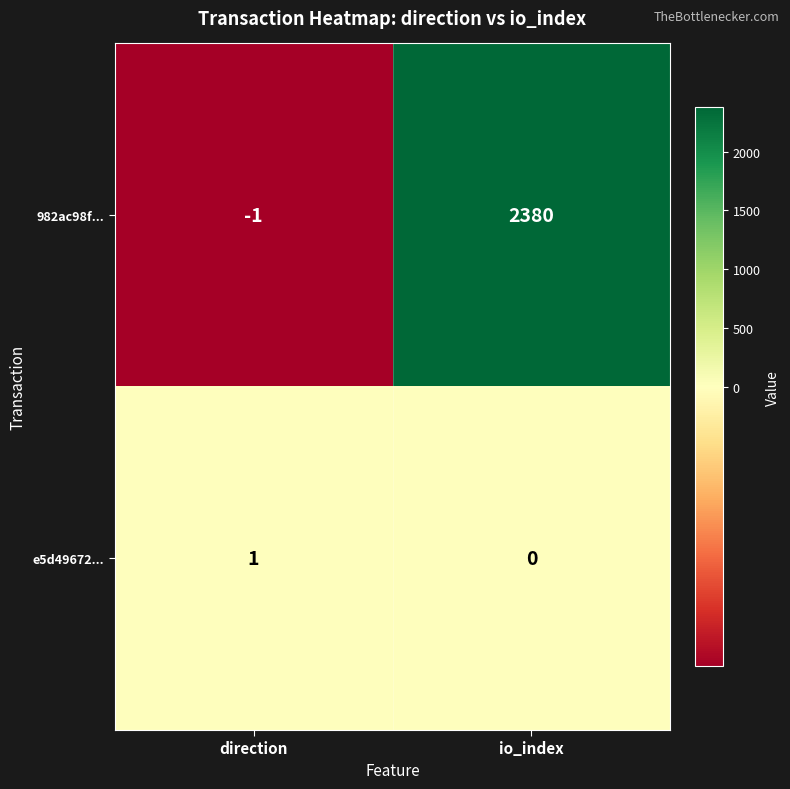

The value of 982ac98f... at io_index is 2380. True or false?

True